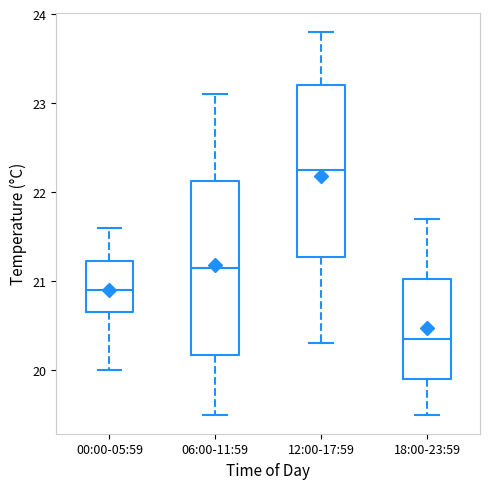

Where does the lower whisker of the box for 06:00-11:59 end on the y-axis? The values are not printed on the chart, so give them approximately, as read against the axis.

19.5